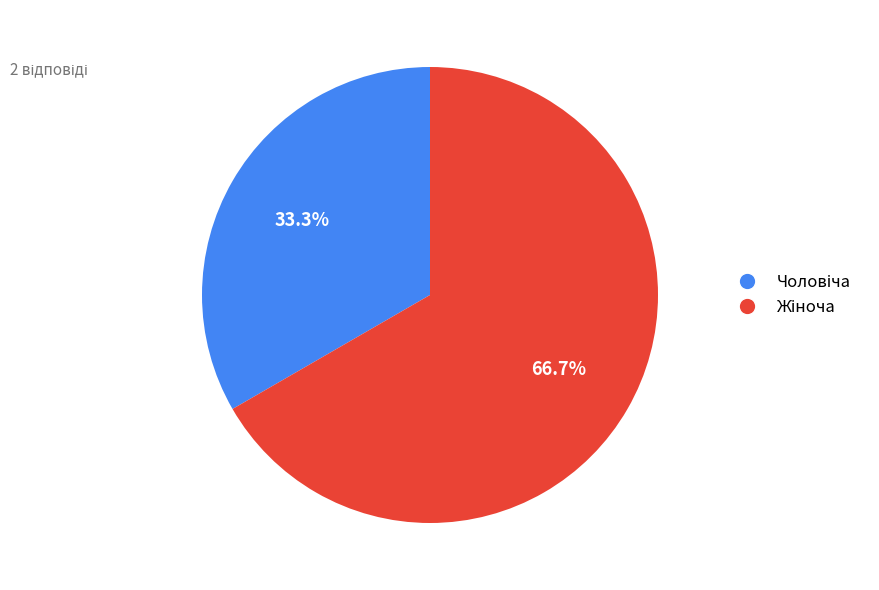

How many segments does this pie chart have?

2